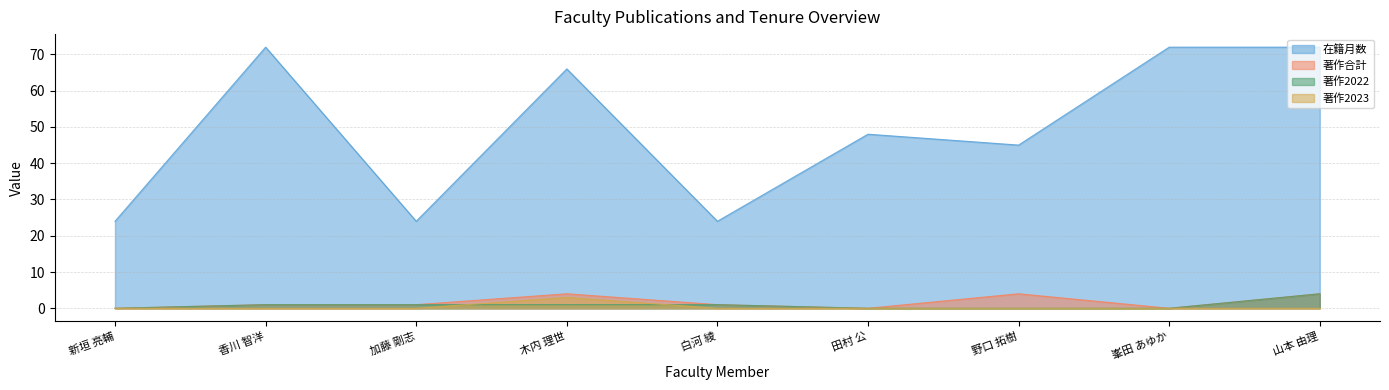

How many interior local peaks does the 著作2023 series have?

1